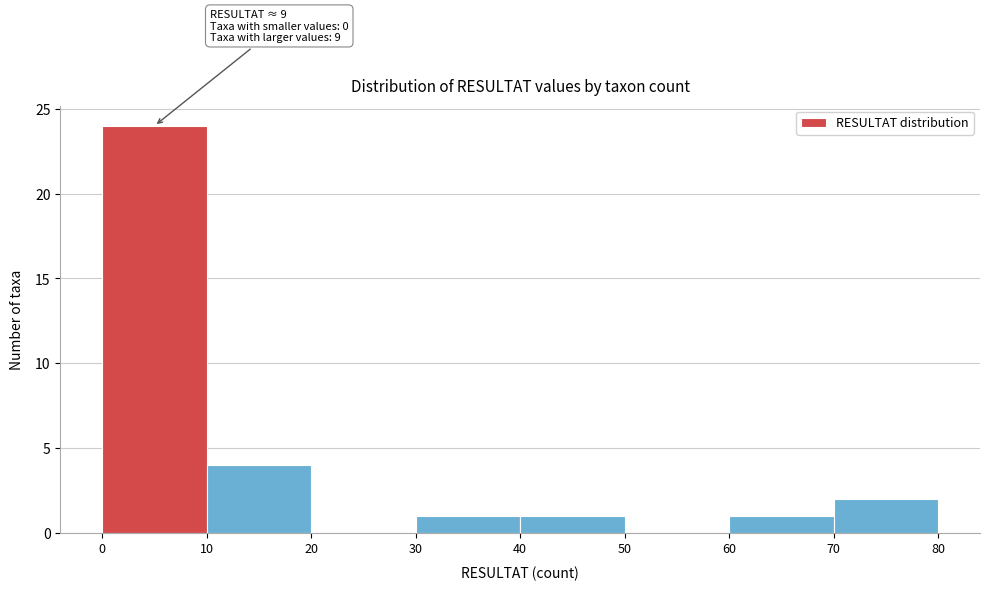

Which range on the x-axis has the tallest bar?

0 to 10